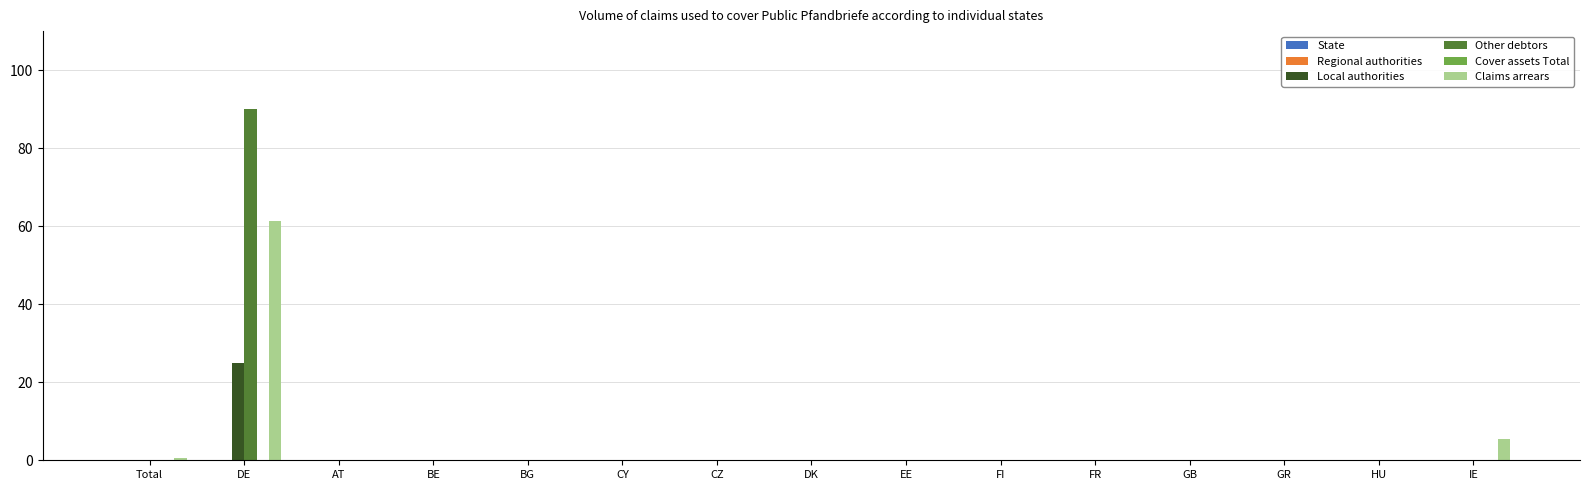

At which category is the sum across all series the highest?

DE